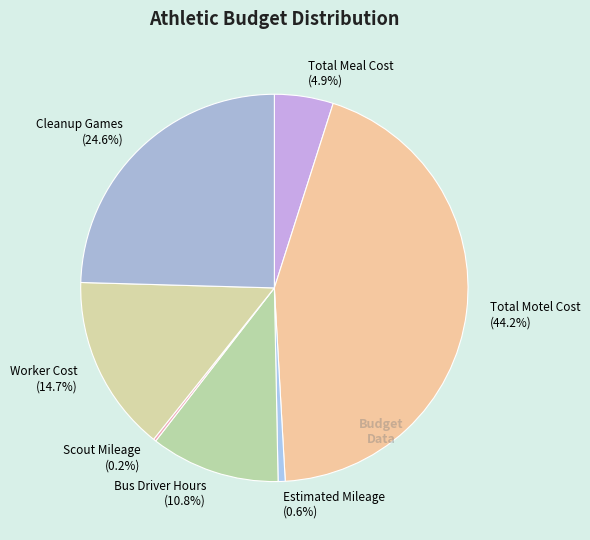

What is the ratio of the value at Total Motel Cost to the value at Bus Driver Hours?

4.1